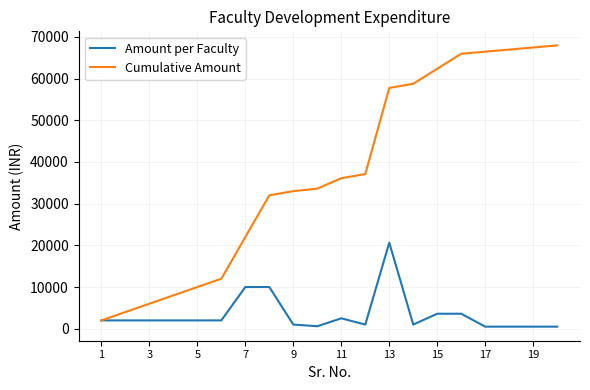

Does the chart display data point markers on the line(s)?

No